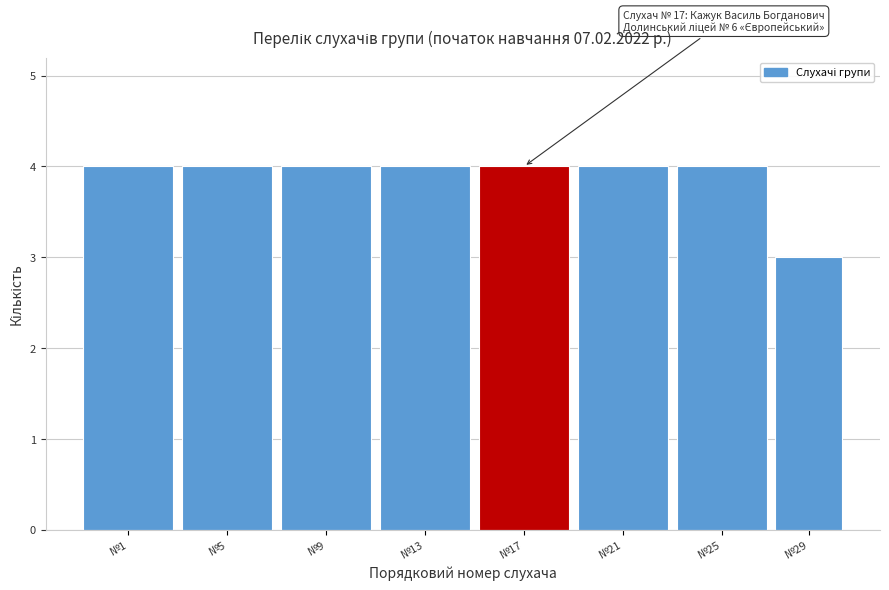

Reading right to left, transcribe all the data shown in this chart.

3	4	4	4	4	4	4	4